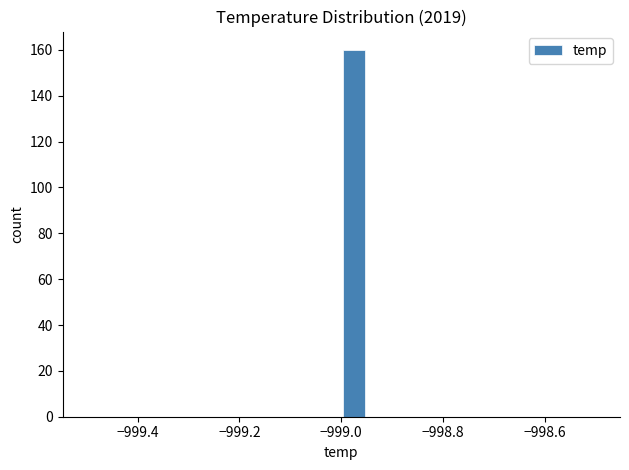

Around what value on the x-axis is the tallest bar? Give the approximate position of its centre, as read against the axis.

-998.98